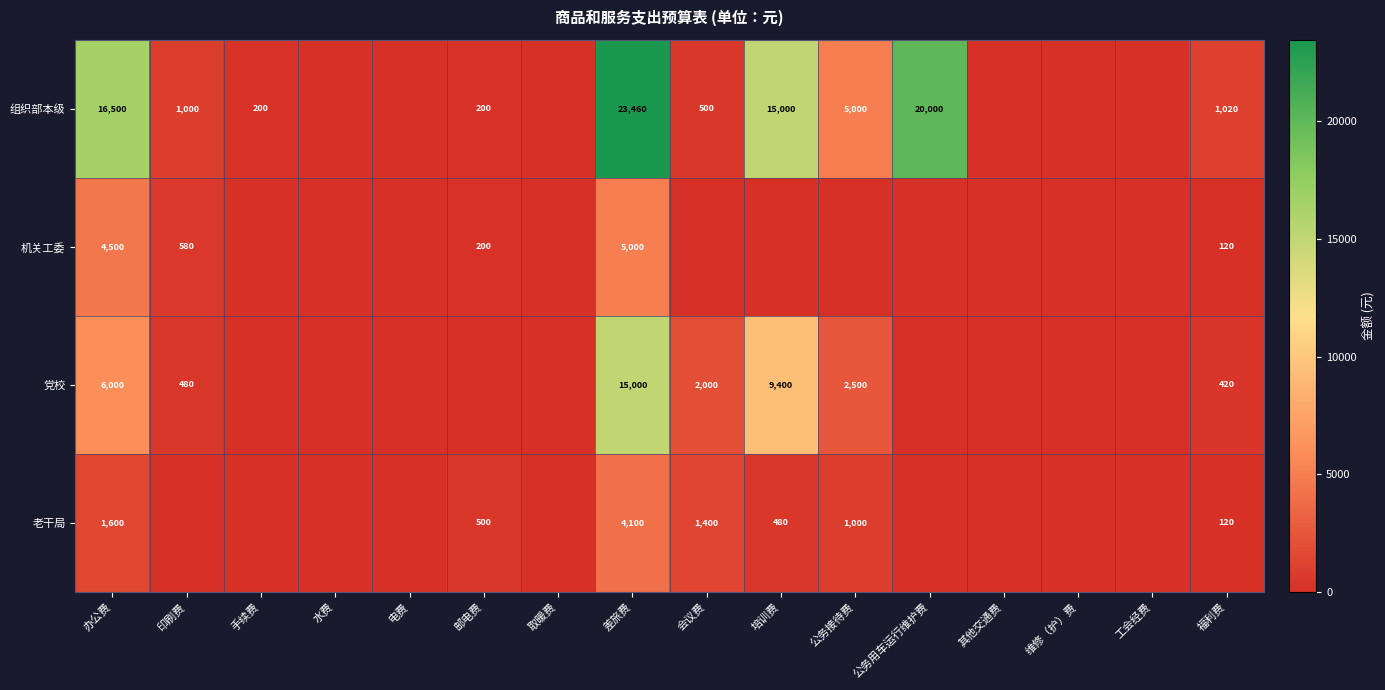

The 老干局 series shows 500 at 邮电费. True or false?

True